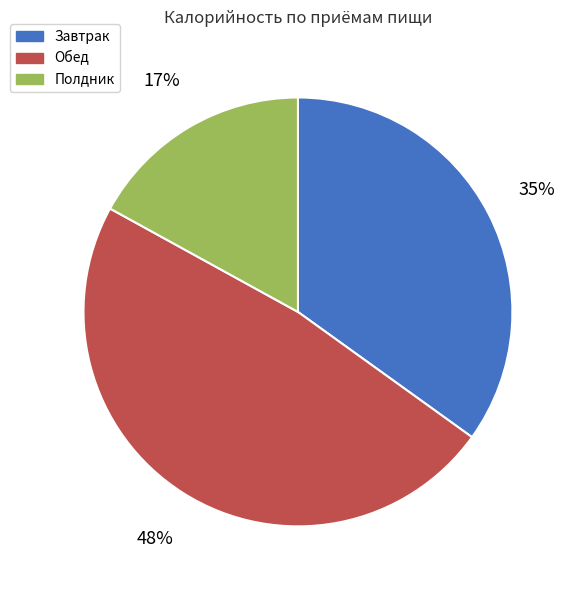

To the nearest percent, what is the difference between the Полдник and Завтрак slice percentages?

18%